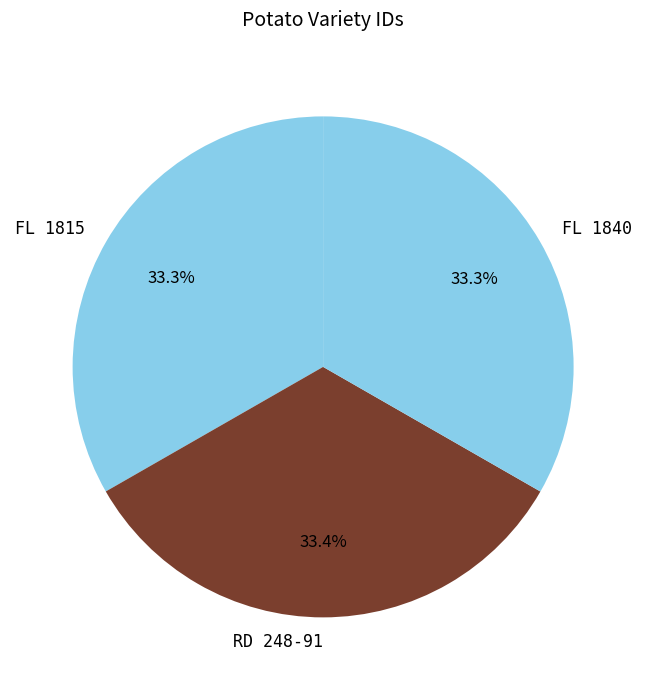

To the nearest percent, what portion does FL 1840 represent?

33%